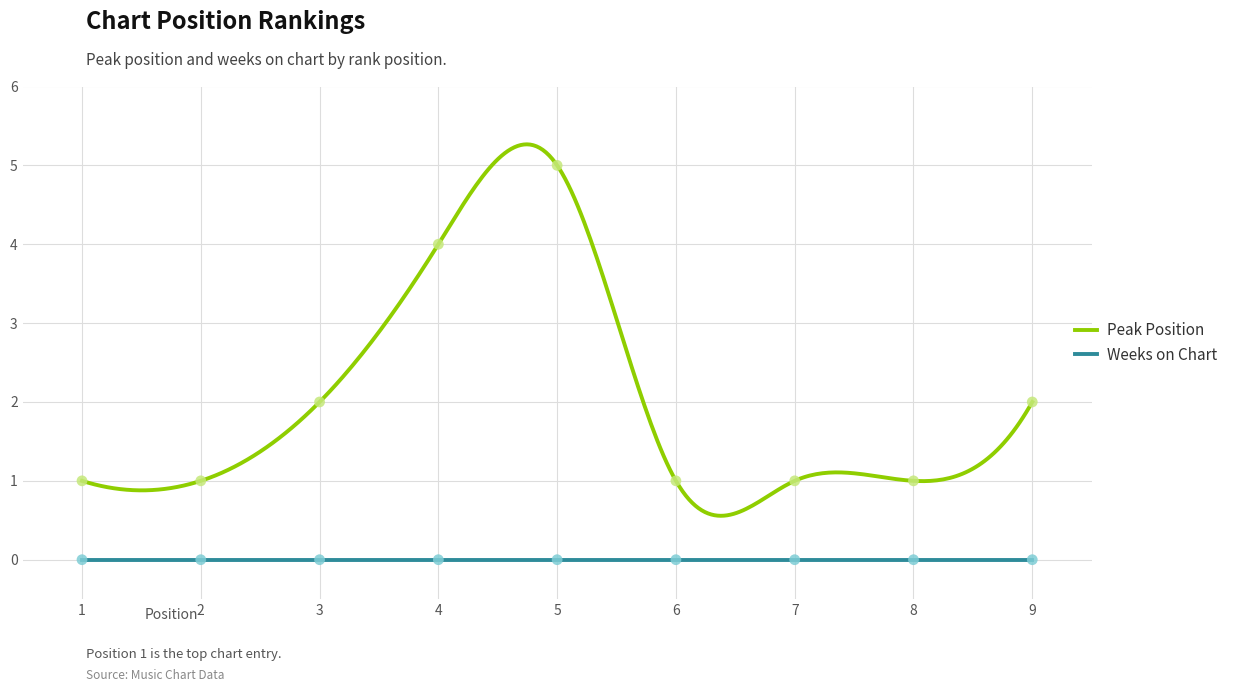

Which has a higher value, 1 or 8?

1